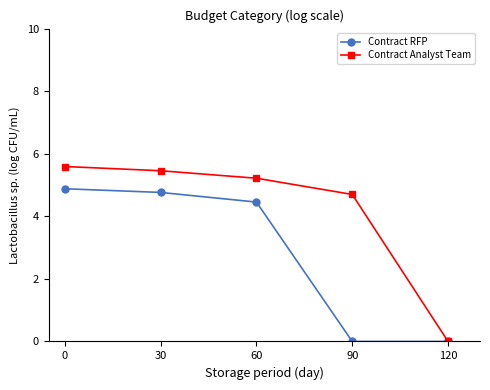

What is the maximum value shown in the chart?

5.6